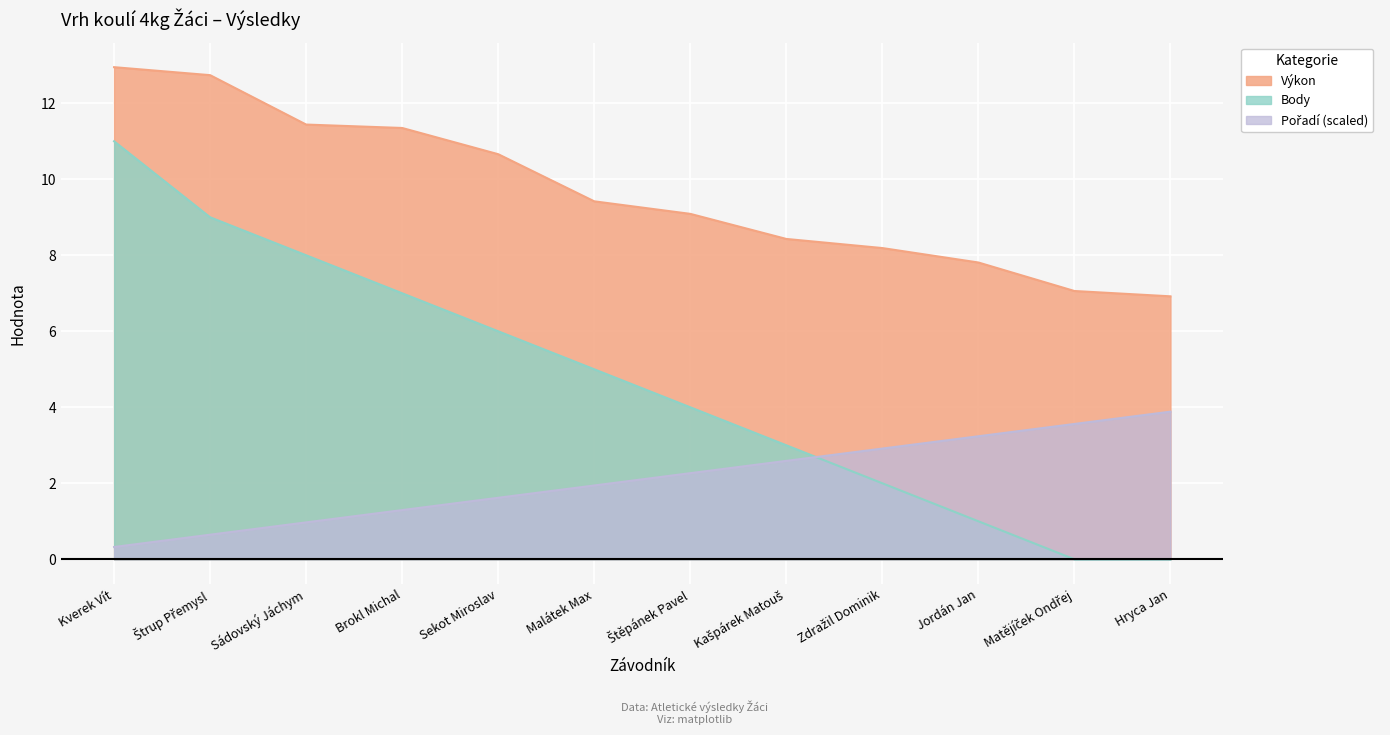

Rank the series by their average value, from highest to lowest.

Výkon, Body, Pořadí